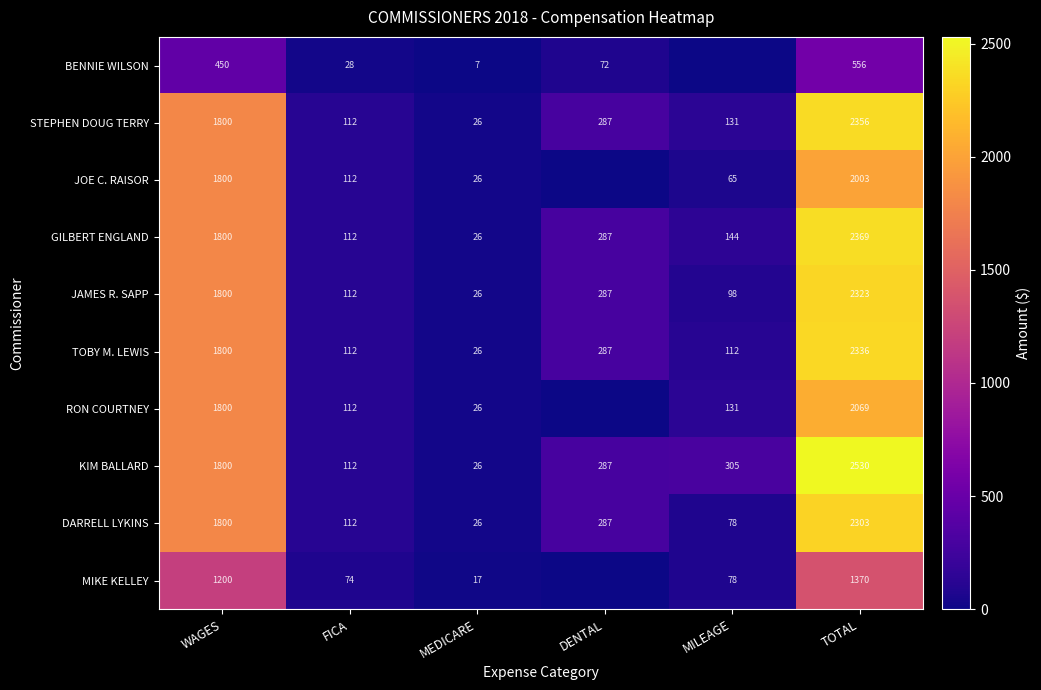

At TOTAL, list the series in order from largest to smallest.

KIM BALLARD, GILBERT ENGLAND, STEPHEN DOUG TERRY, TOBY M. LEWIS, JAMES R. SAPP, DARRELL LYKINS, RON COURTNEY, JOE C. RAISOR, MIKE KELLEY, BENNIE WILSON